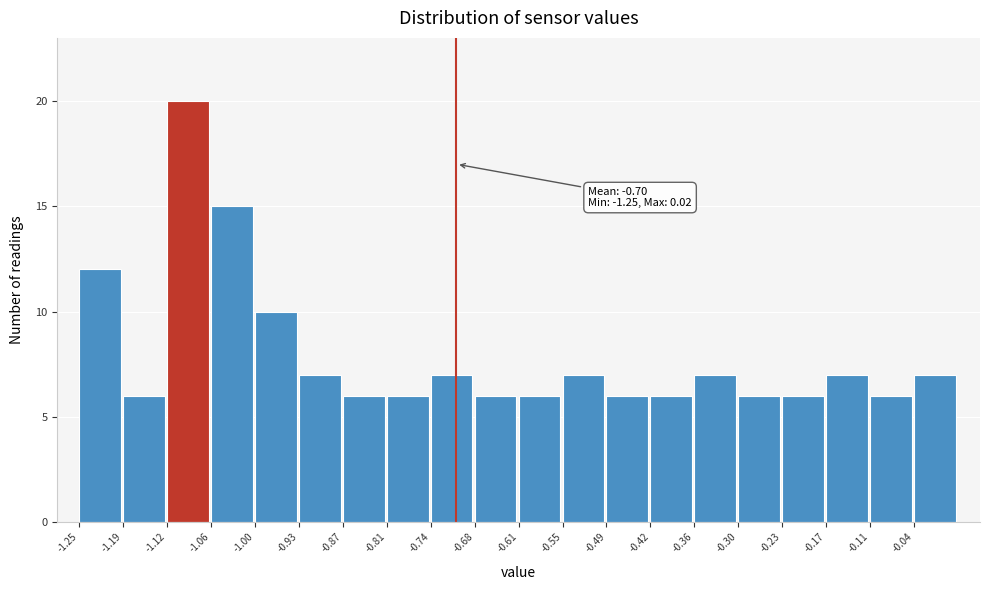

Which range on the x-axis has the tallest bar?

-1.12 to -1.06